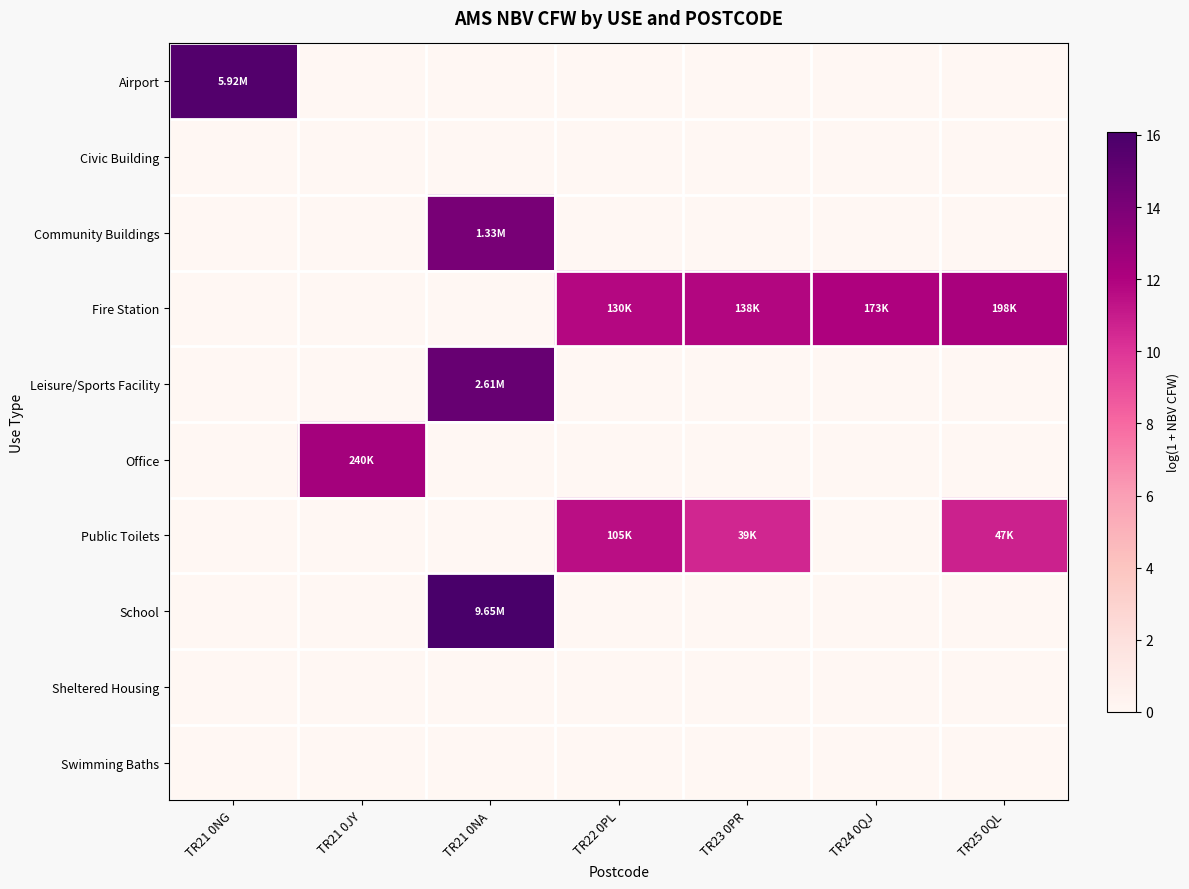

Count the number of categories in the chart.

7